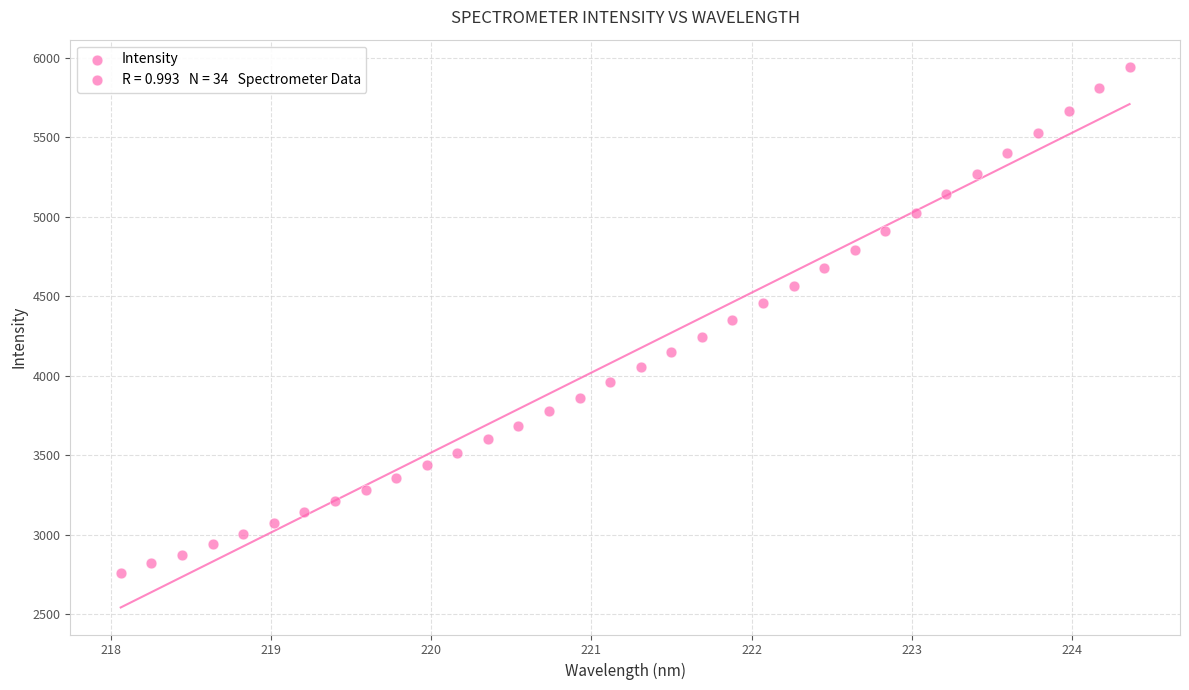

What is the range of X values (max minus min)?

6.3